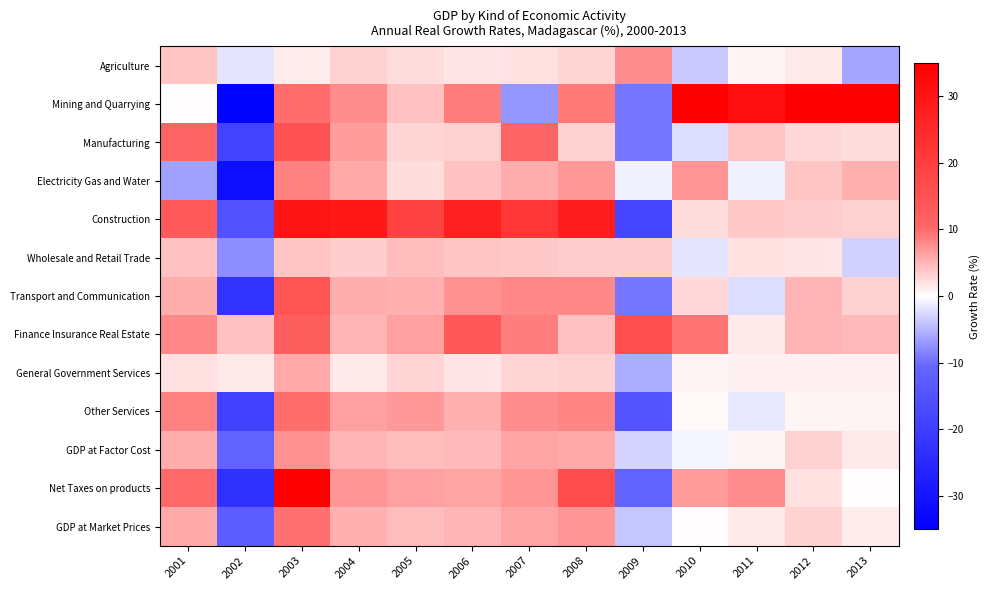

What is the total value across all series at 2004?

92.1